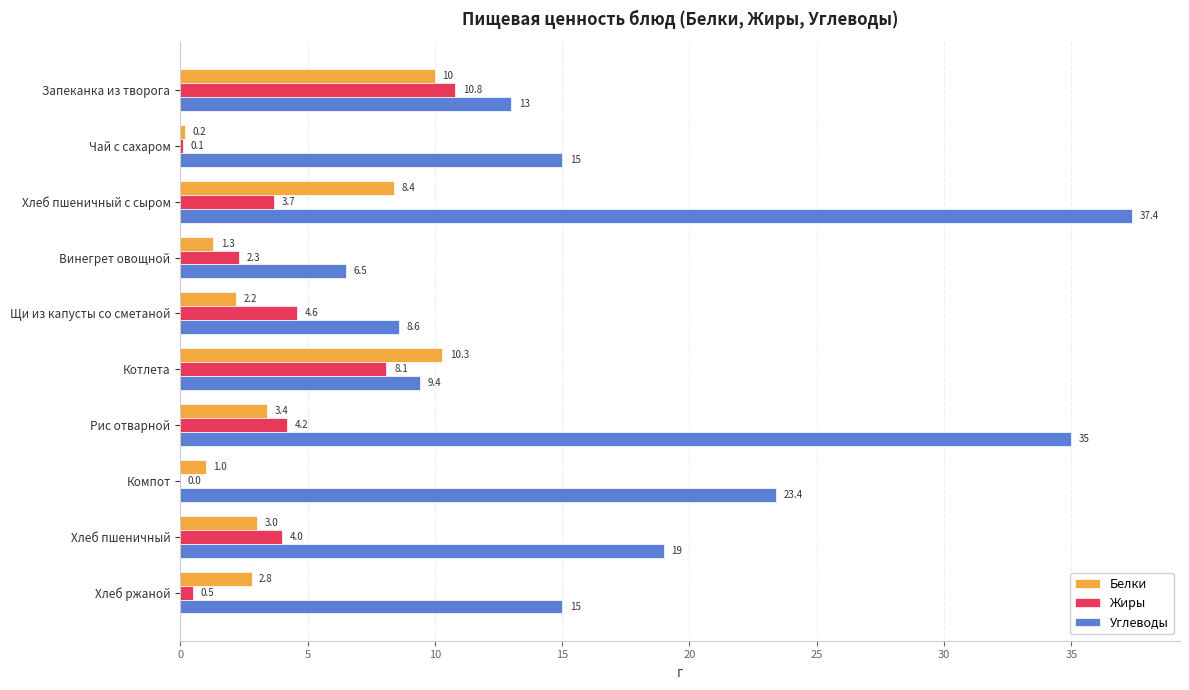

Which series changed the most between Щи из капусты со сметаной and Хлеб ржаной?

Углеводы